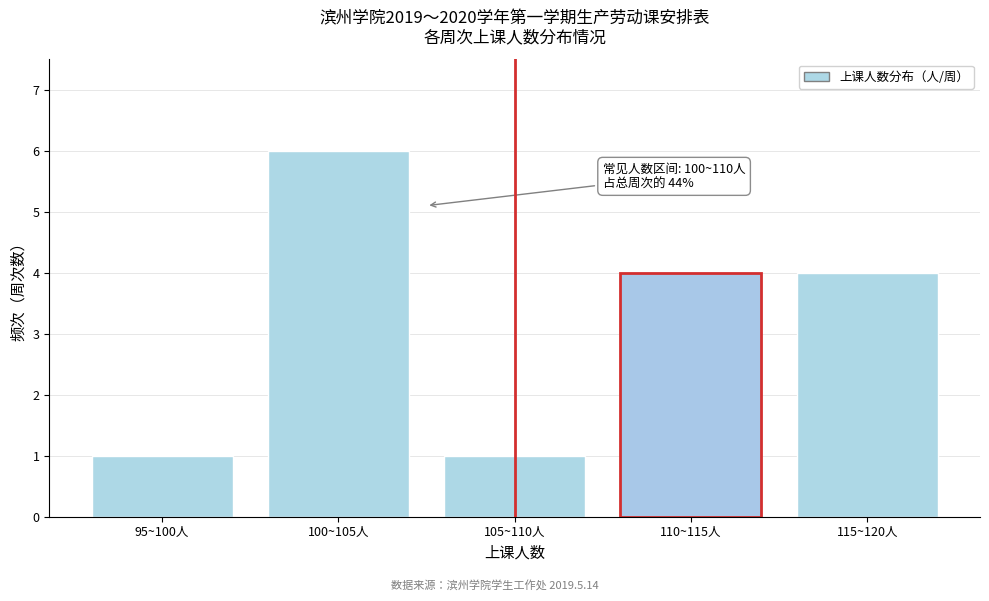

Reading right to left, what are all the values shown in this chart?

4	4	1	6	1